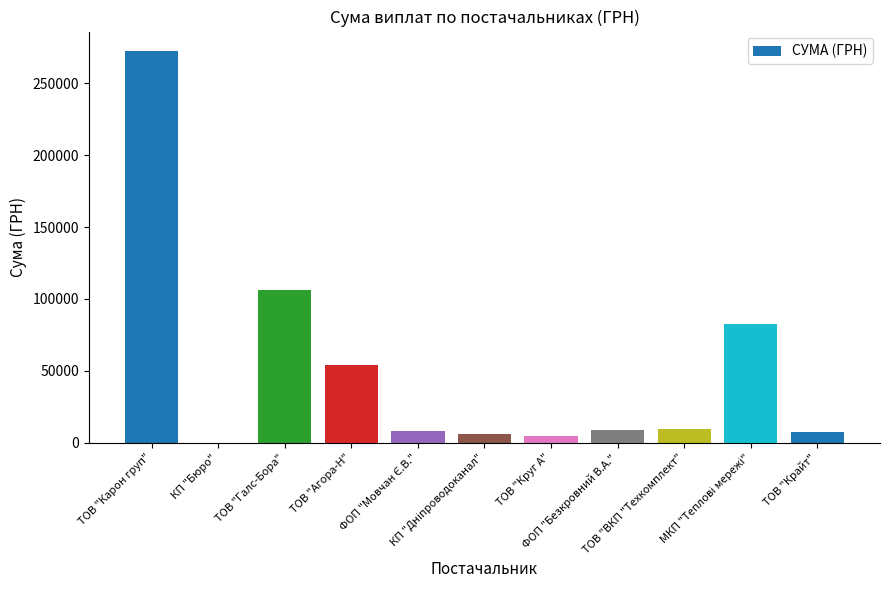

At which label is the value closest to 136253?

ТОВ "Галс-Бора"